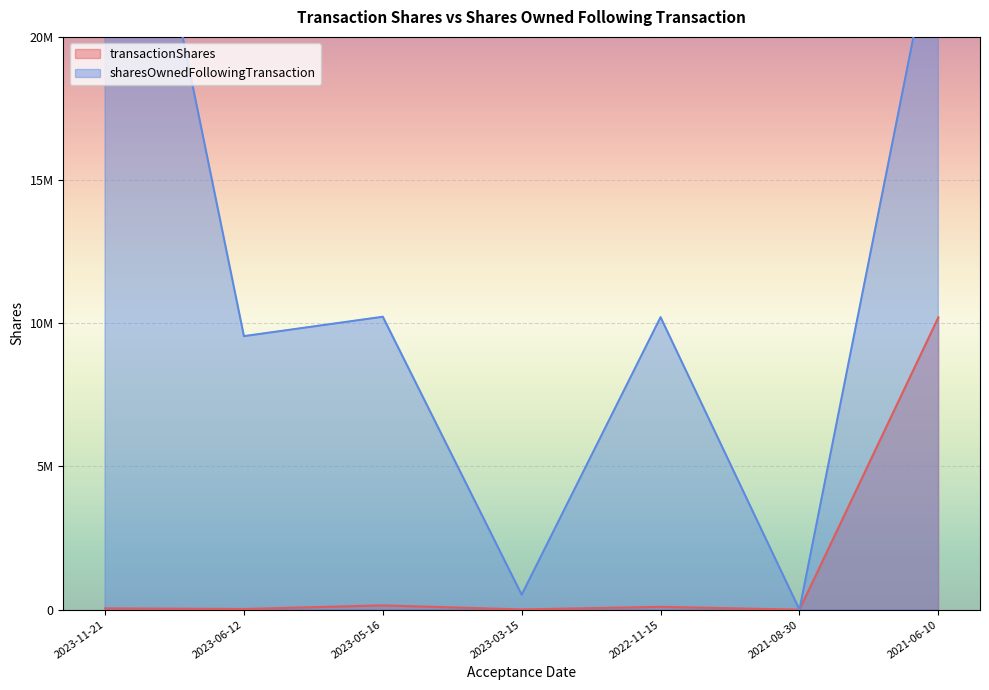

True or false: sharesOwnedFollowingTransaction and transactionShares cross at least once.

False